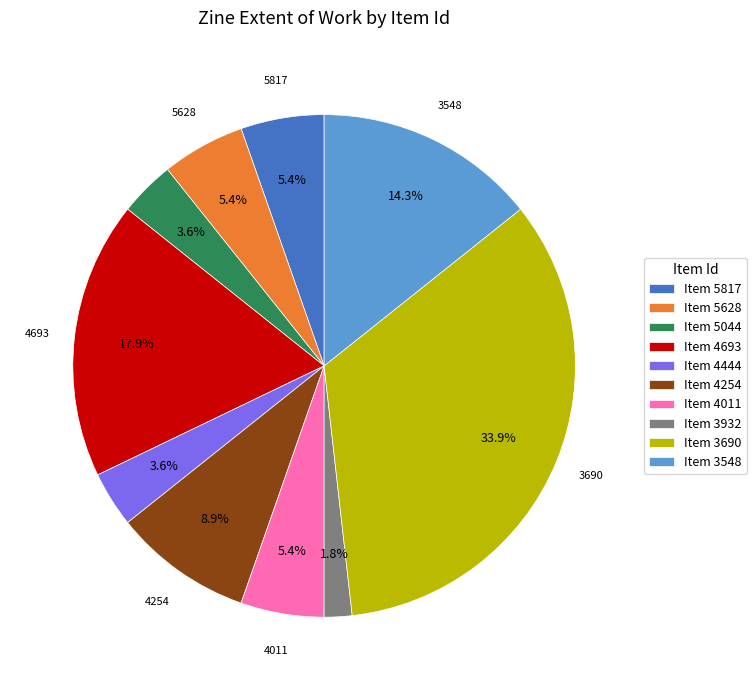

Combined, do Item 3932 and Item 4254 account for over 50%?

No